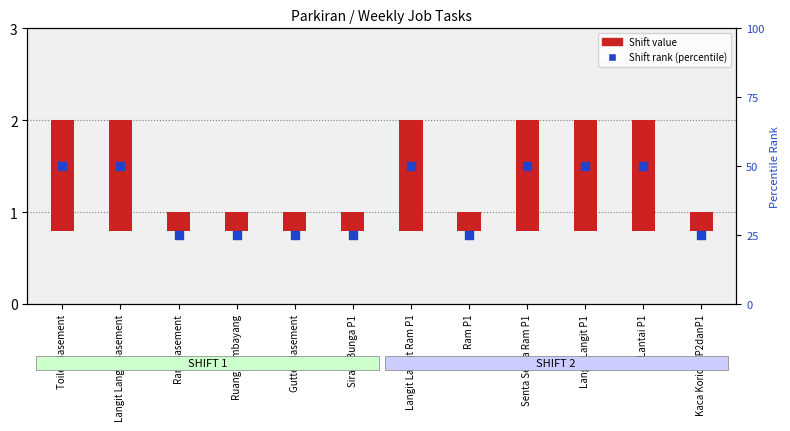

Is the value of Shift value at Toilet Basement greater than the value of Shift rank (percentile) at Langit Langit P1?

No